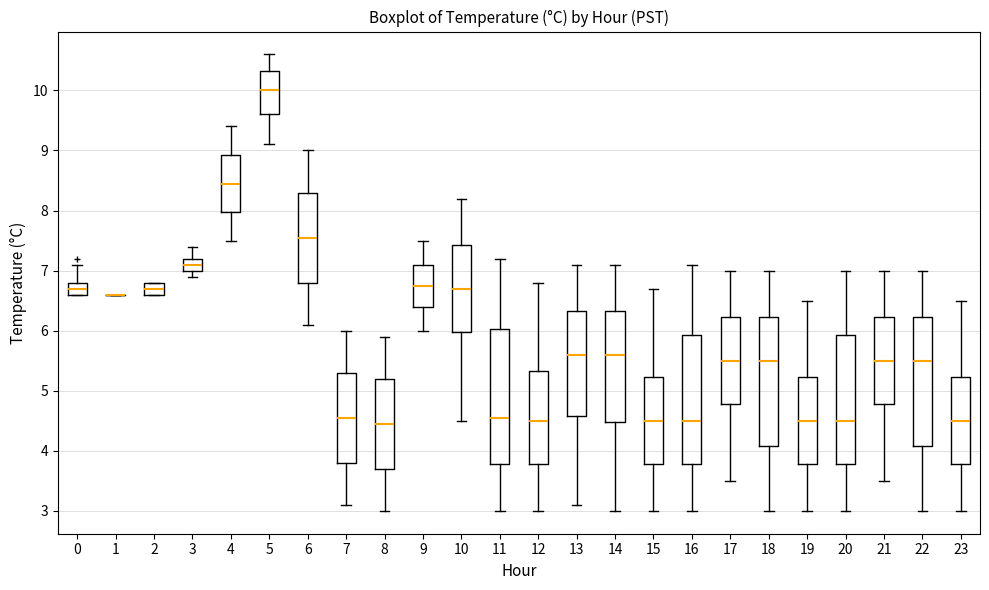

Where is the upper edge of the box at x = 10 on the y-axis? The values are not printed on the chart, so give them approximately, as read against the axis.

7.4